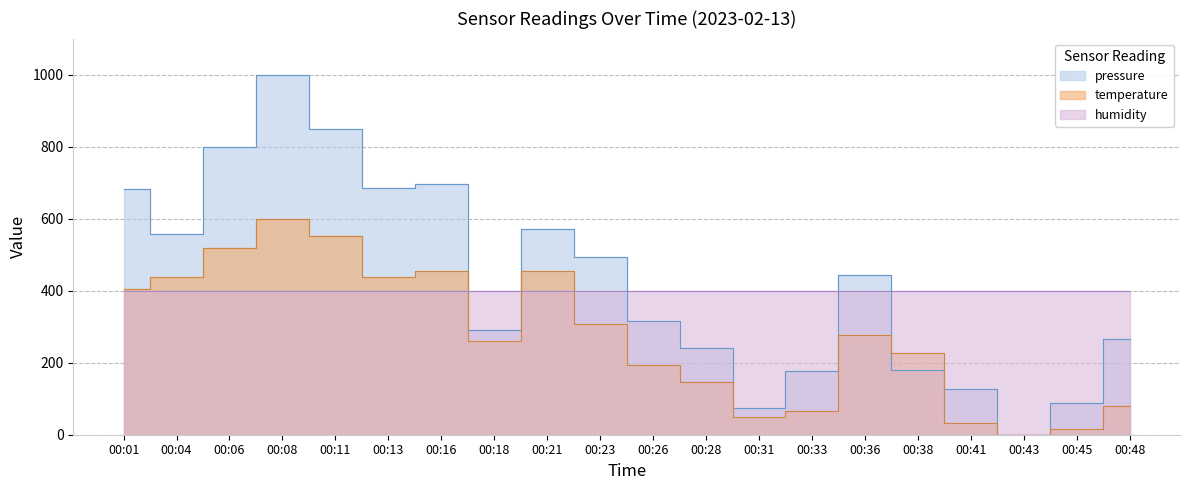

Is the value of pressure at 00:23 greater than the value of temperature at 00:23?

Yes